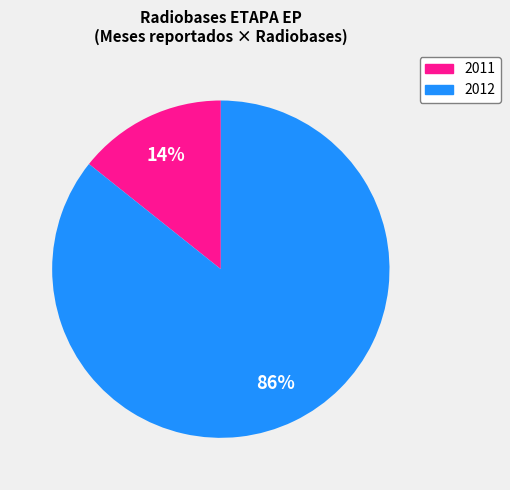

Do 2012 and 2011 together represent more than half of the pie?

Yes